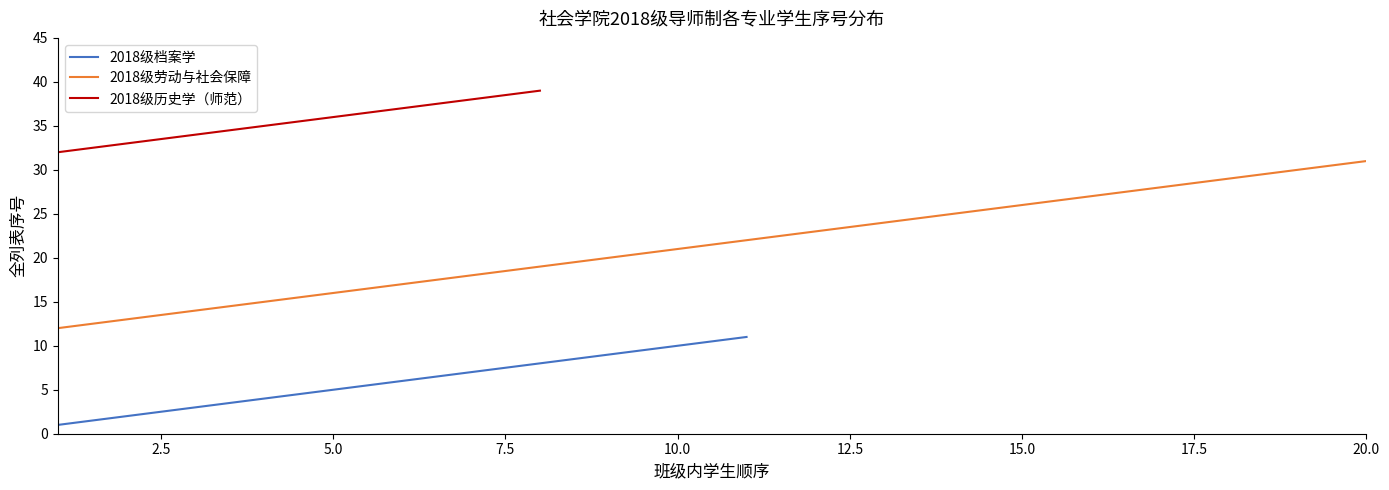

What is the highest value of the 2018级劳动与社会保障 series?

31